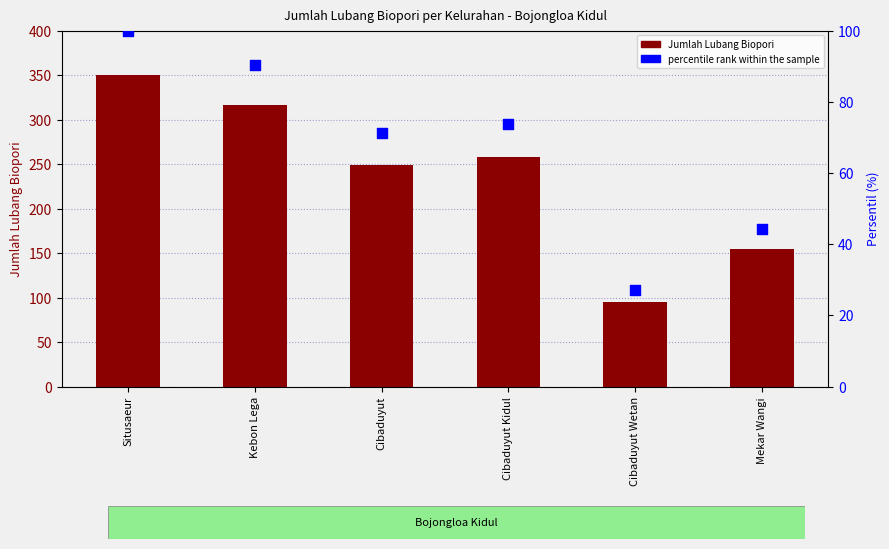

What is the total value across all series at Cibaduyut Wetan?

122.1